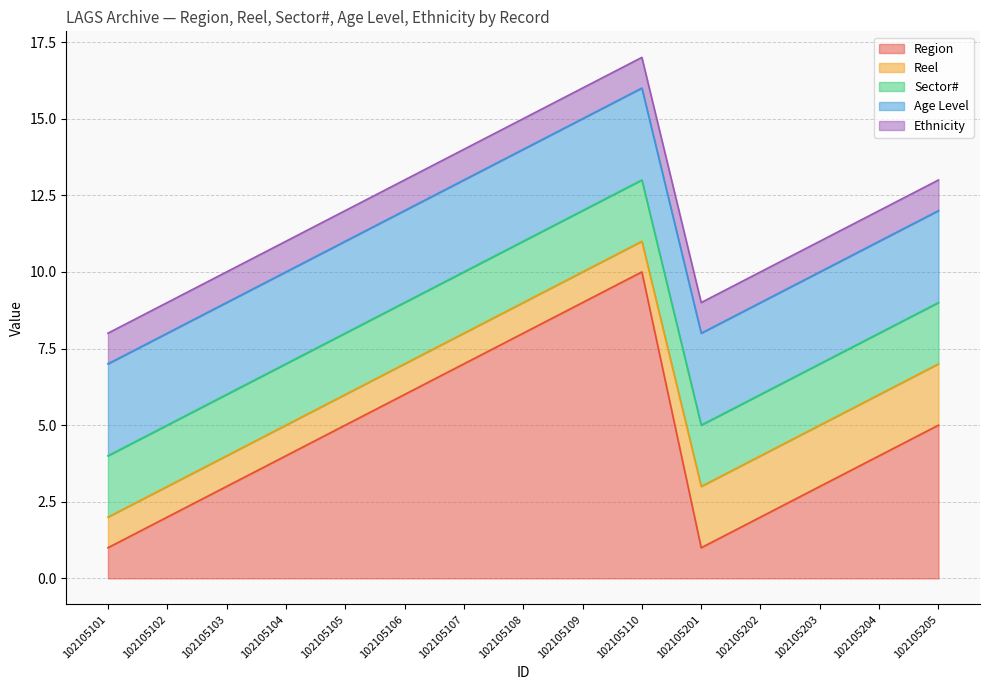

Reading right to left, transcribe all the data shown in this chart.

Region: 5	4	3	2	1	10	9	8	7	6	5	4	3	2	1
Reel: 2	2	2	2	2	1	1	1	1	1	1	1	1	1	1
Sector#: 2	2	2	2	2	2	2	2	2	2	2	2	2	2	2
Age Level: 3	3	3	3	3	3	3	3	3	3	3	3	3	3	3
Ethnicity: 1	1	1	1	1	1	1	1	1	1	1	1	1	1	1